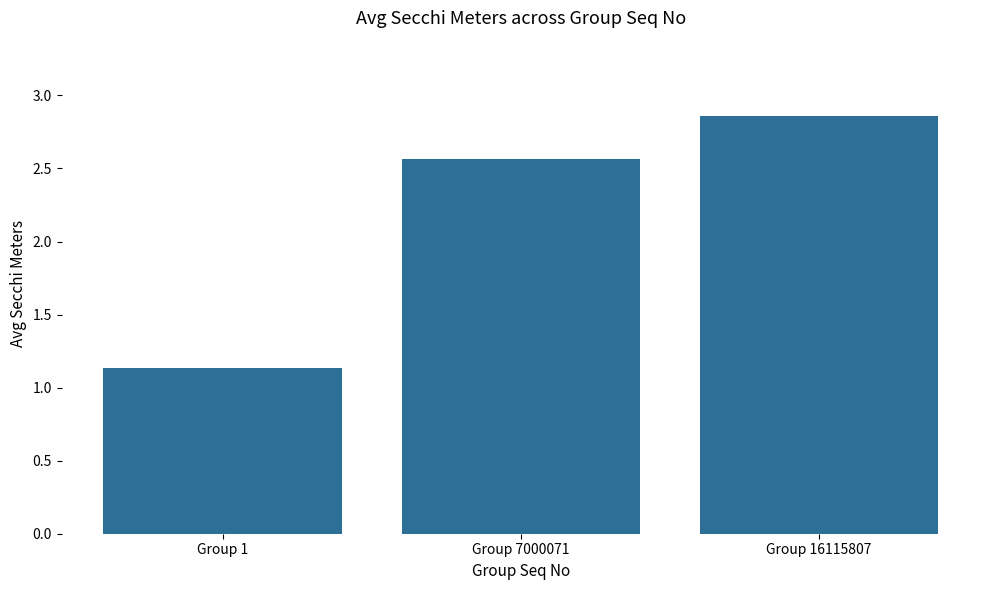

What is the average value?

2.2